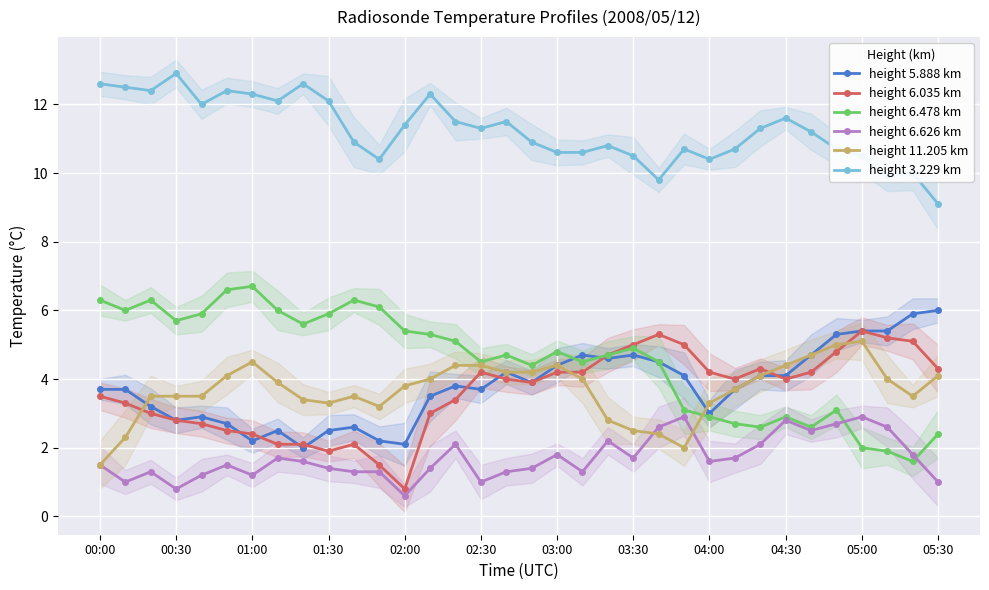

Between 22 and 32, which series saw the biggest shift?

height 6.478 km